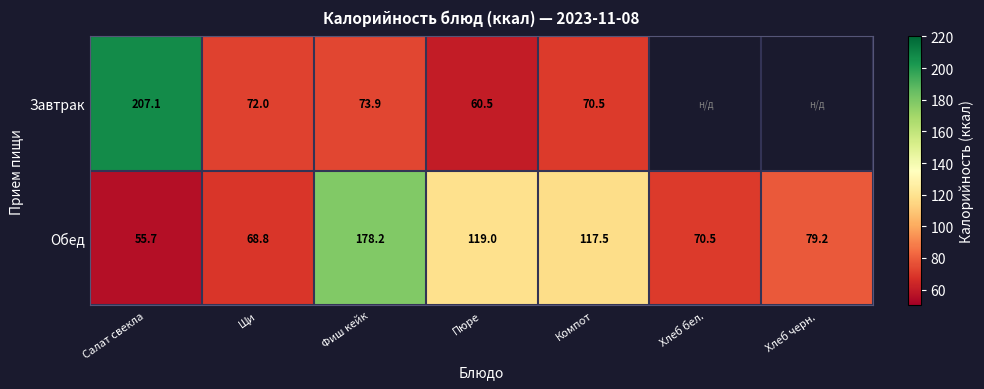

What is the highest value of the Обед series?

178.2